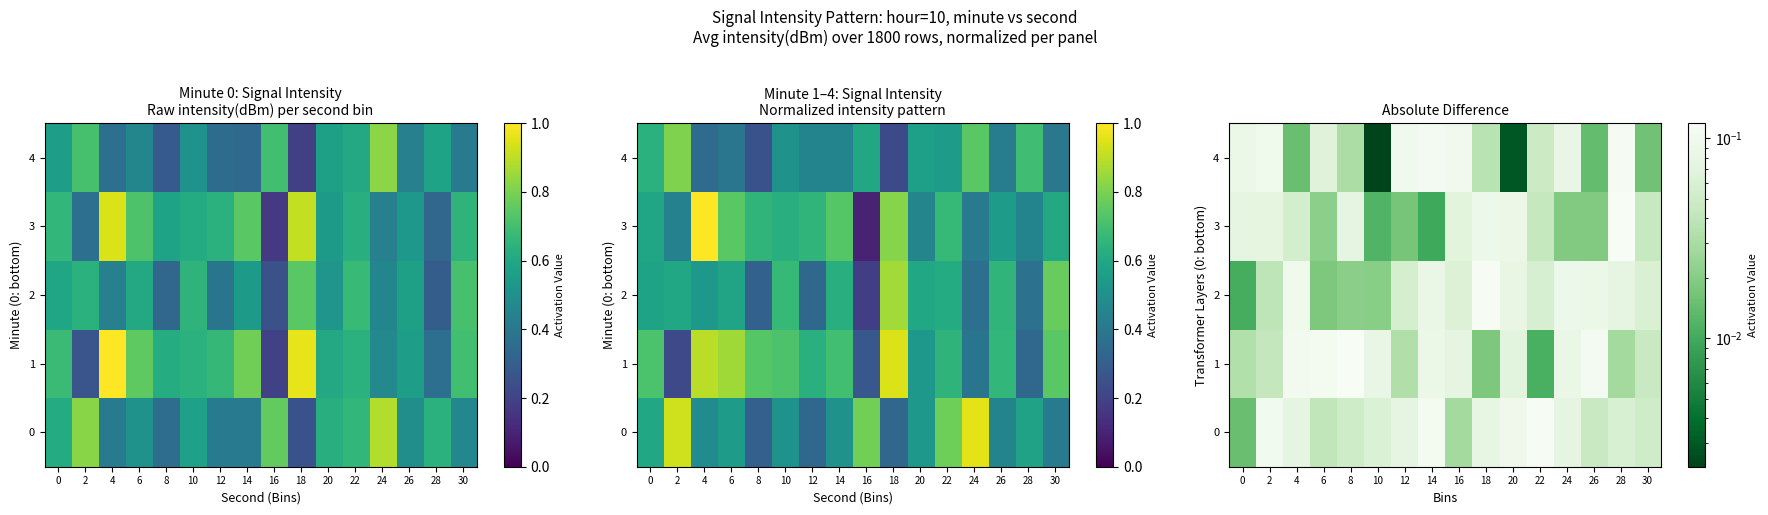

At how many categories does at least one series exceed 0?

16